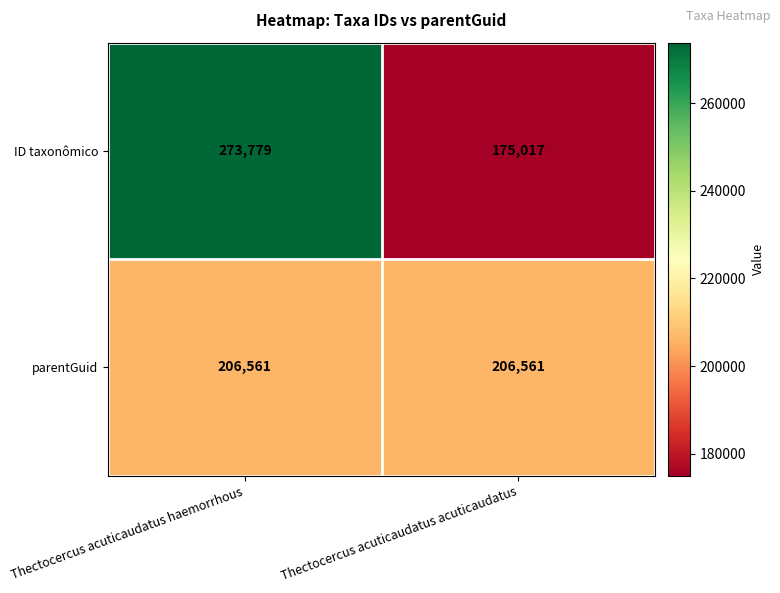

At which category is the sum across all series the highest?

Thectocercus acuticaudatus haemorrhous